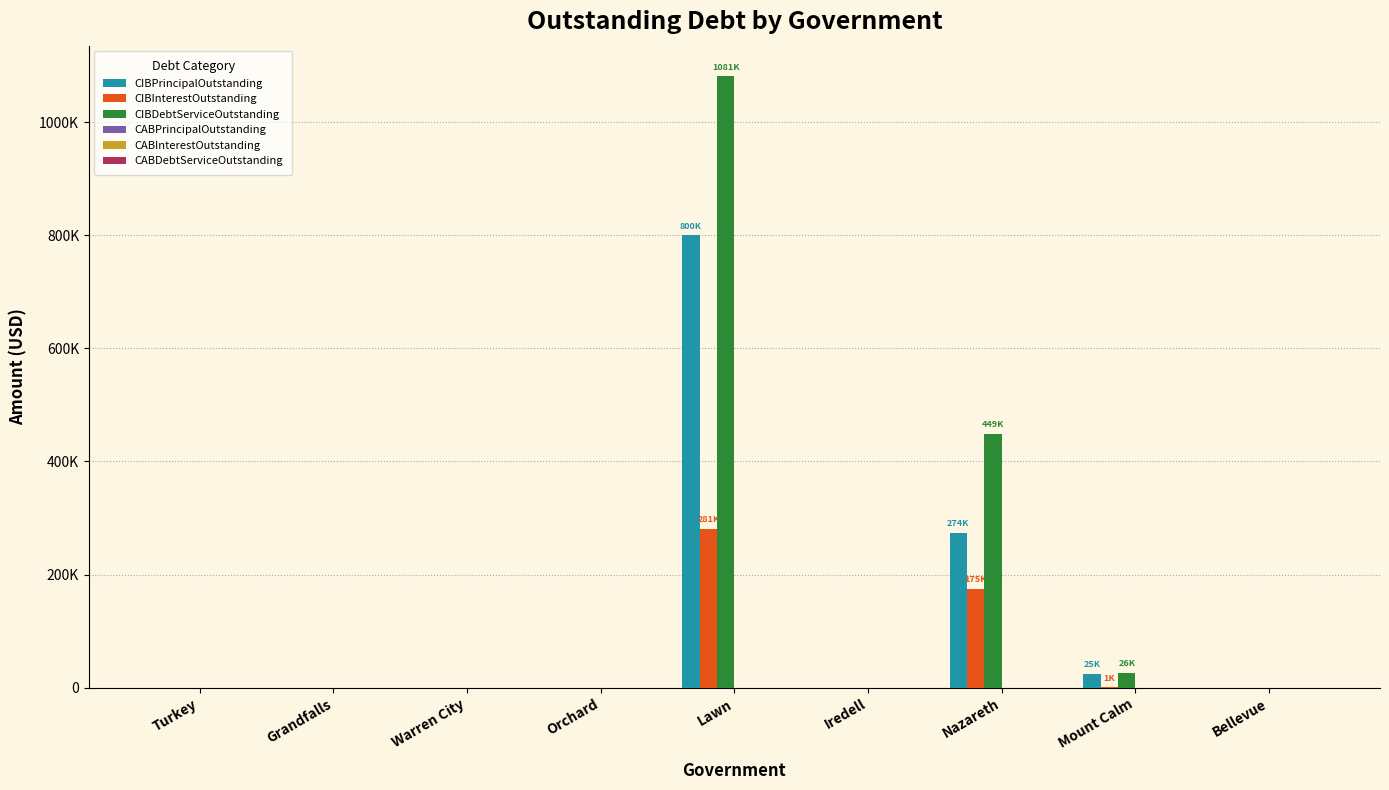

What is the difference between the CIBPrincipalOutstanding values at Iredell and Mount Calm?

25000.0